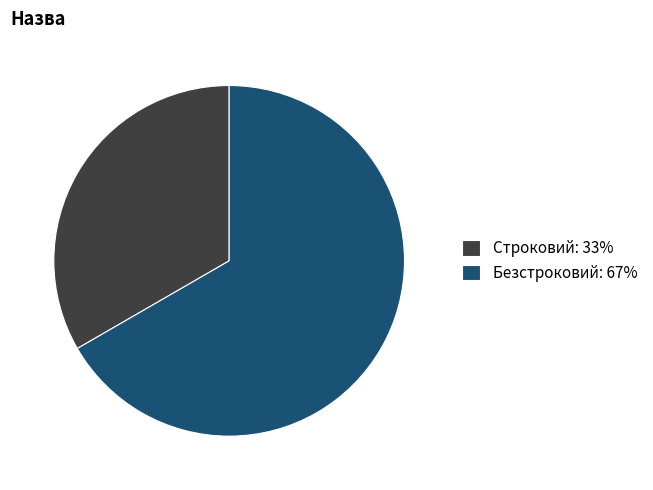

The Строковий: 33% slice represents 43% of the pie. True or false?

False